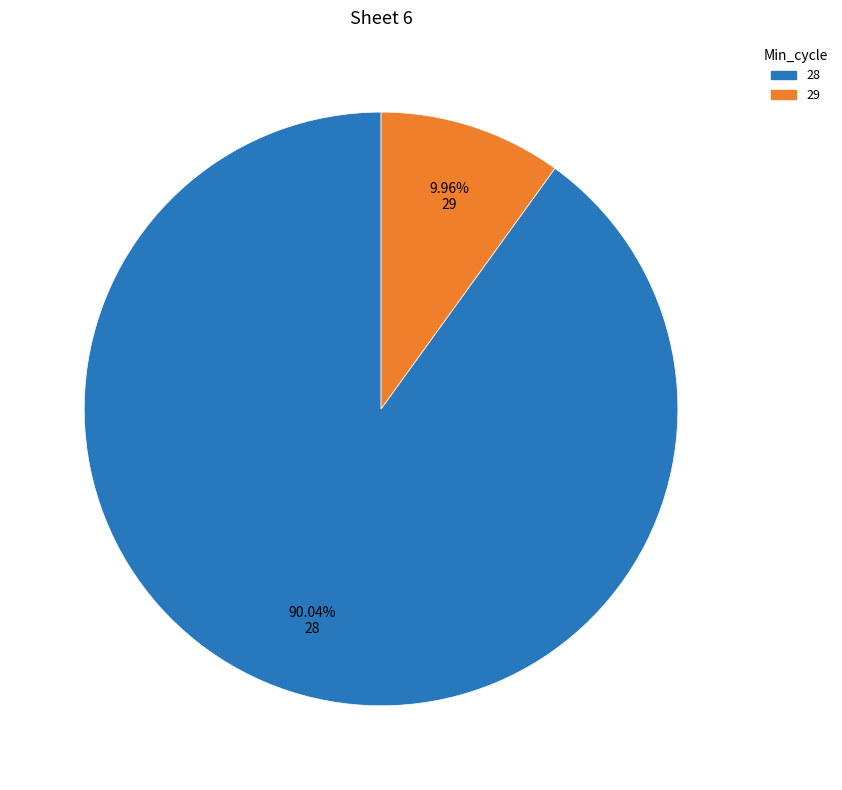

To the nearest percent, what is the average slice percentage?

50%